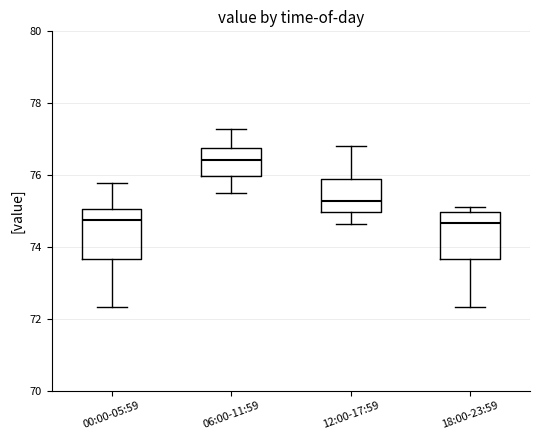

Where does the upper whisker of the box for 12:00-17:59 end on the y-axis? The values are not printed on the chart, so give them approximately, as read against the axis.

76.8